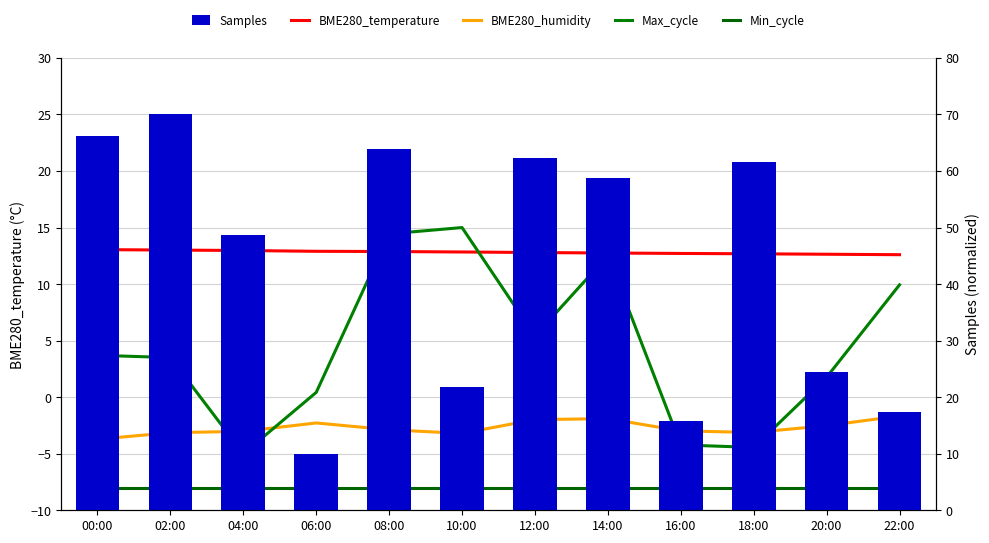

Is it true that BME280_humidity equals -1.2 at 18:00?

False